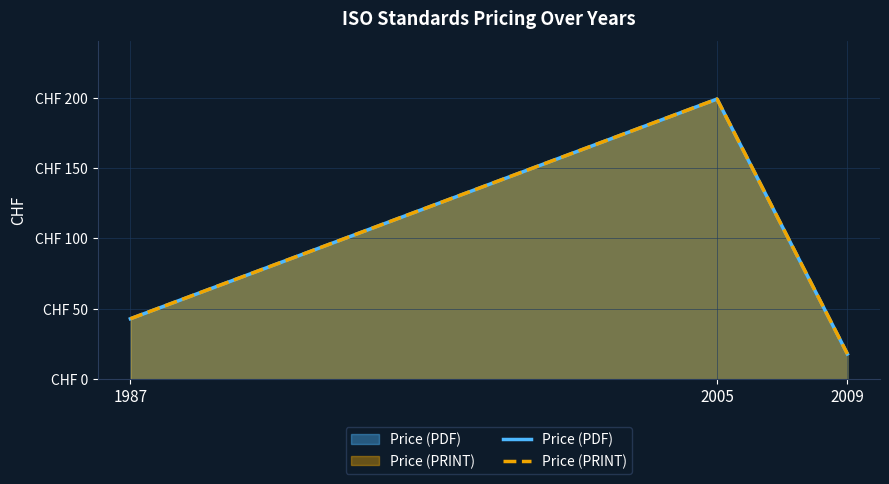

At which label does Price (PDF) first exceed 43?

2005